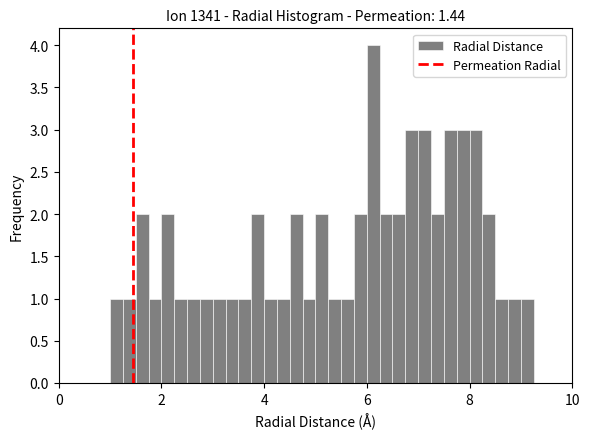

Around what value on the x-axis is the tallest bar? Give the approximate position of its centre, as read against the axis.

6.2